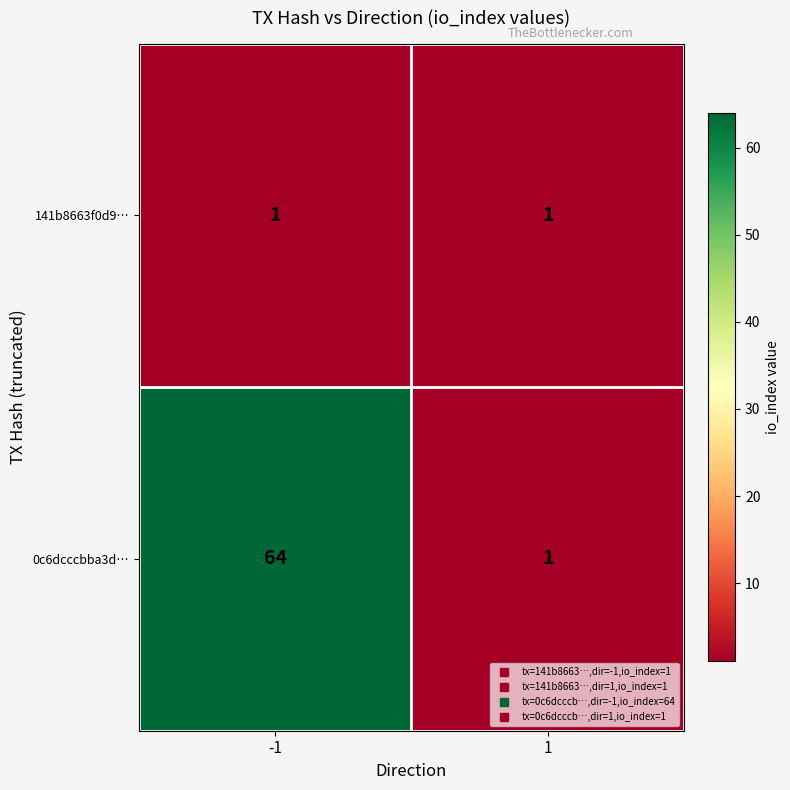

Is it true that 141b8663f0d9… equals 1 at 1?

True